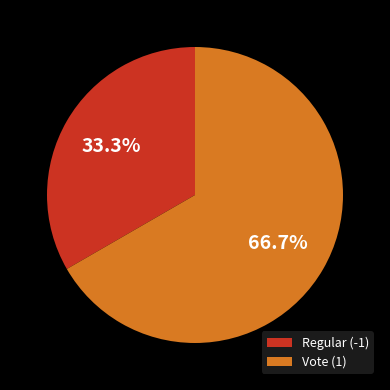

How many segments does this pie chart have?

2